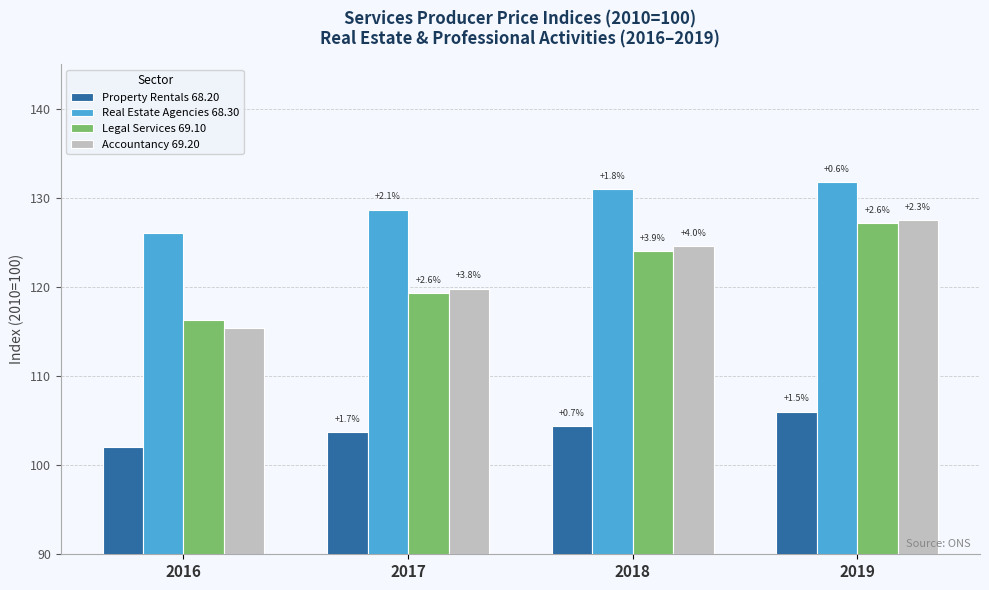

At which category is the sum across all series the highest?

2019